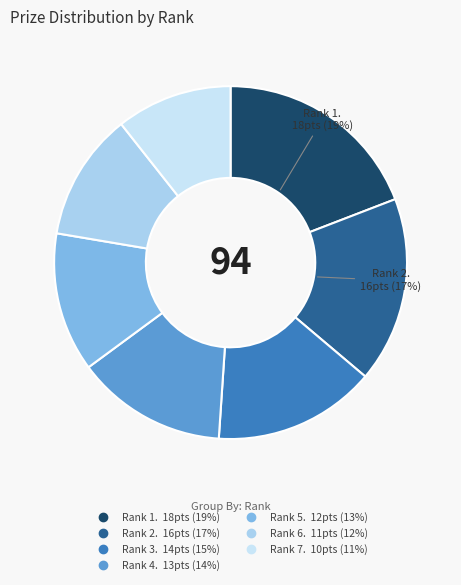

Is there any slice that represents more than half of the pie?

No